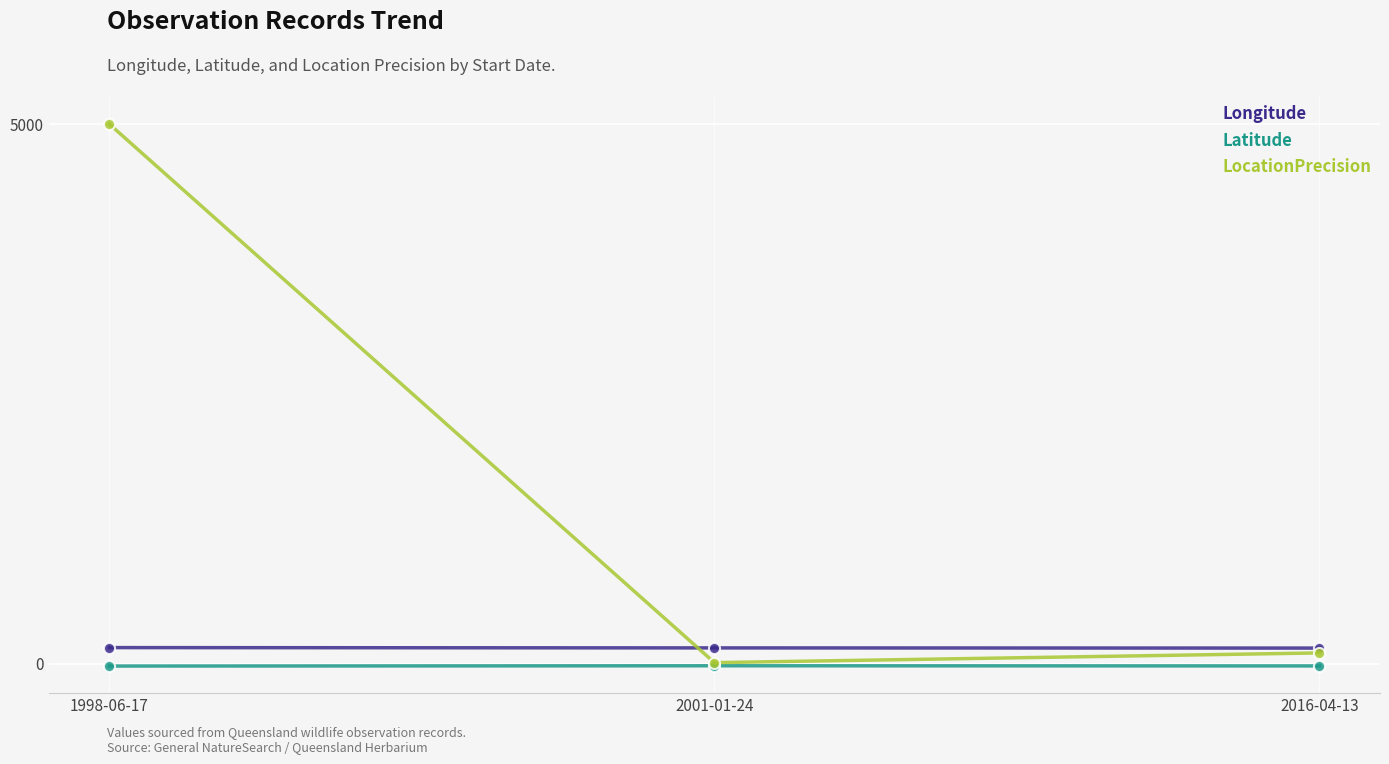

Which series has the largest range (max minus min)?

LocationPrecision